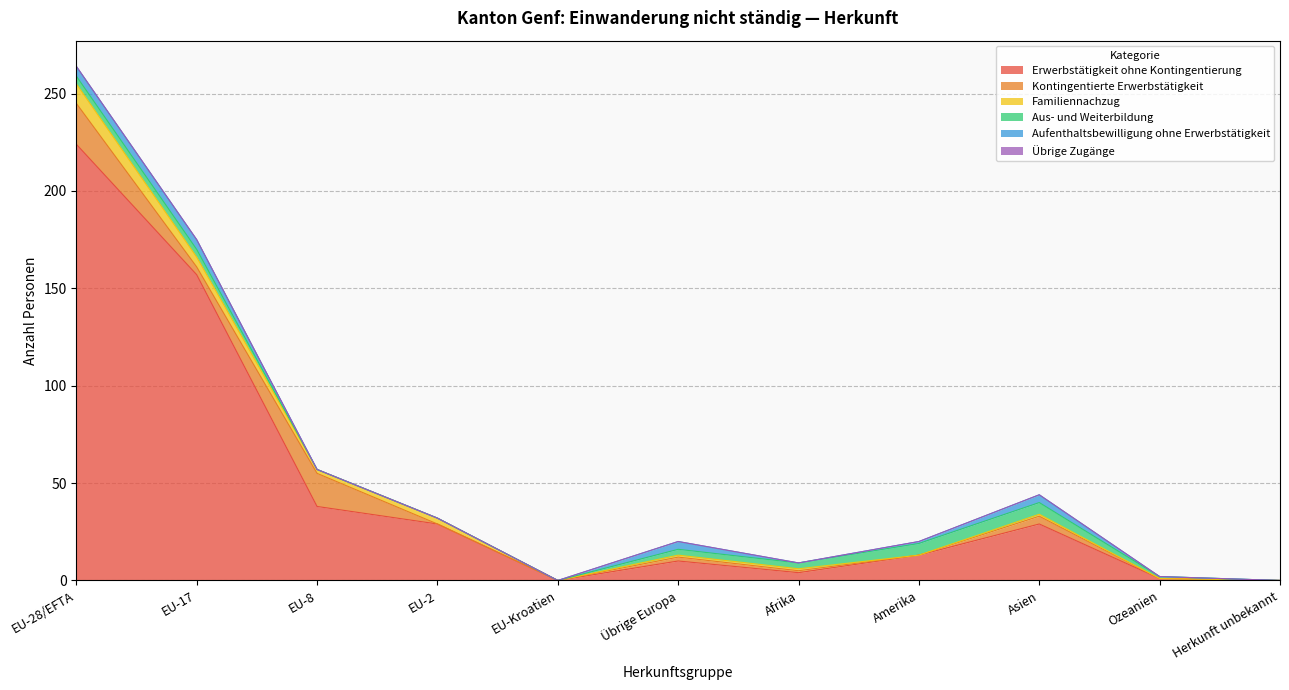

The Kontingentierte Erwerbstätigkeit series shows 2 at Übrige Europa. True or false?

True